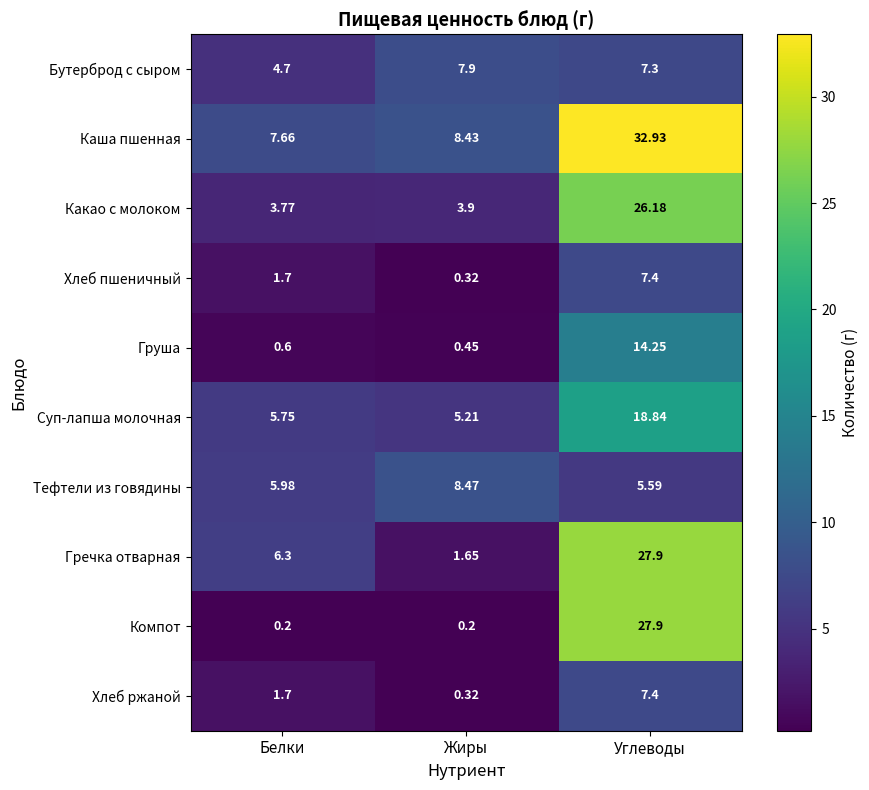

List the labels in order of Каша пшенная value, largest first.

Углеводы, Жиры, Белки